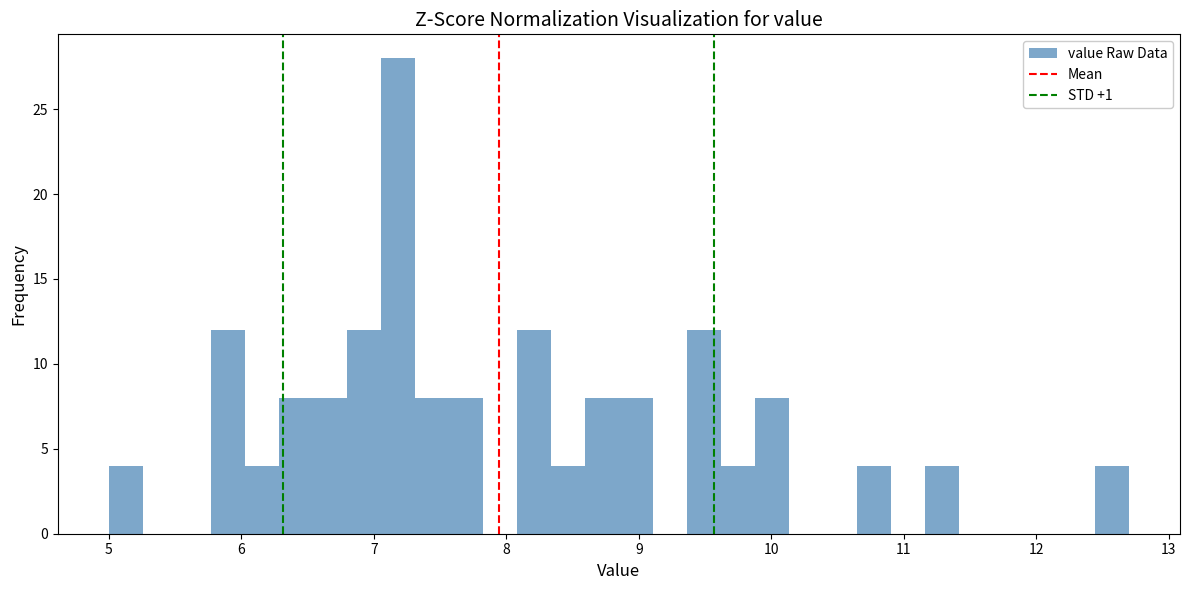

Around what value on the x-axis is the tallest bar? Give the approximate position of its centre, as read against the axis.

7.2